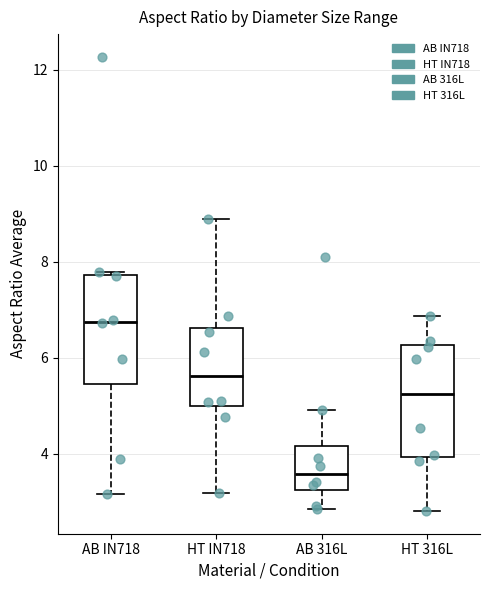

Which box's median line is the highest?

AB IN718